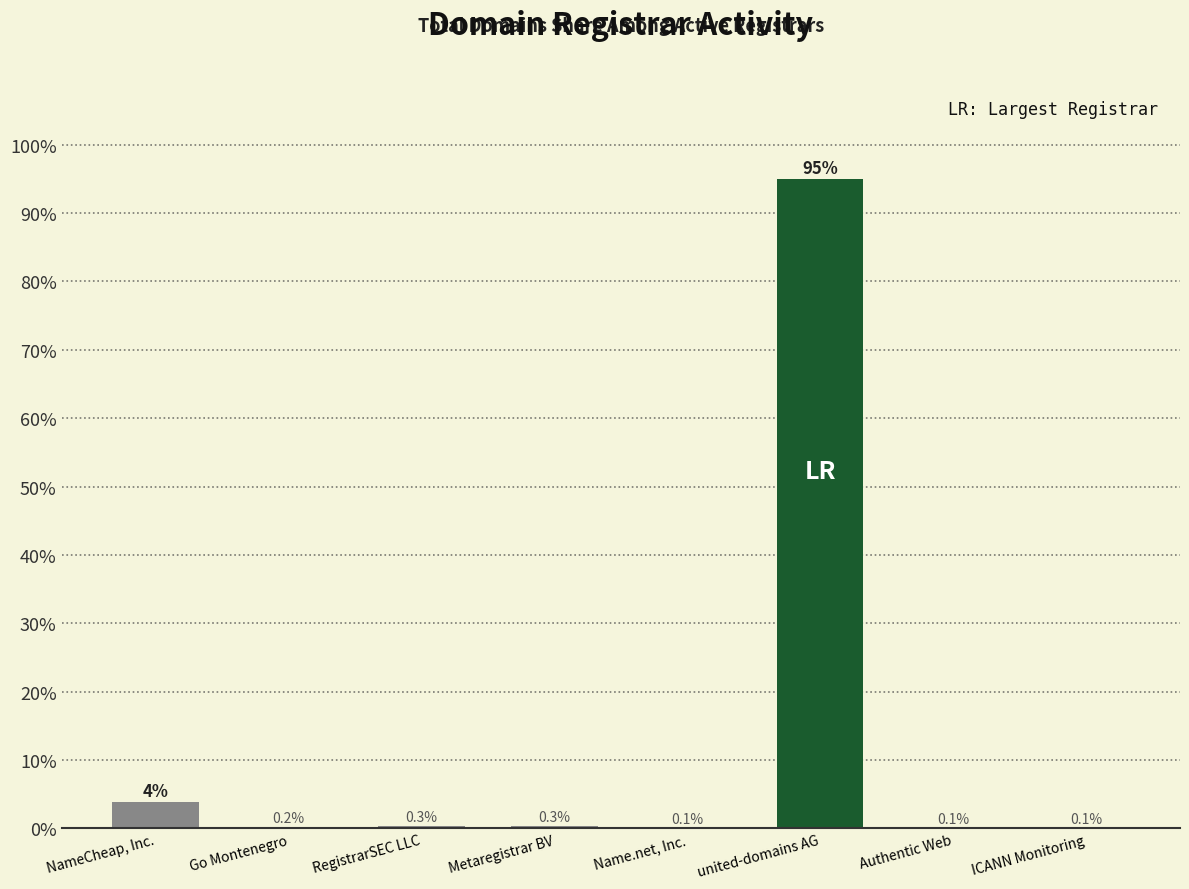

Read the value at Authentic Web.

0.1